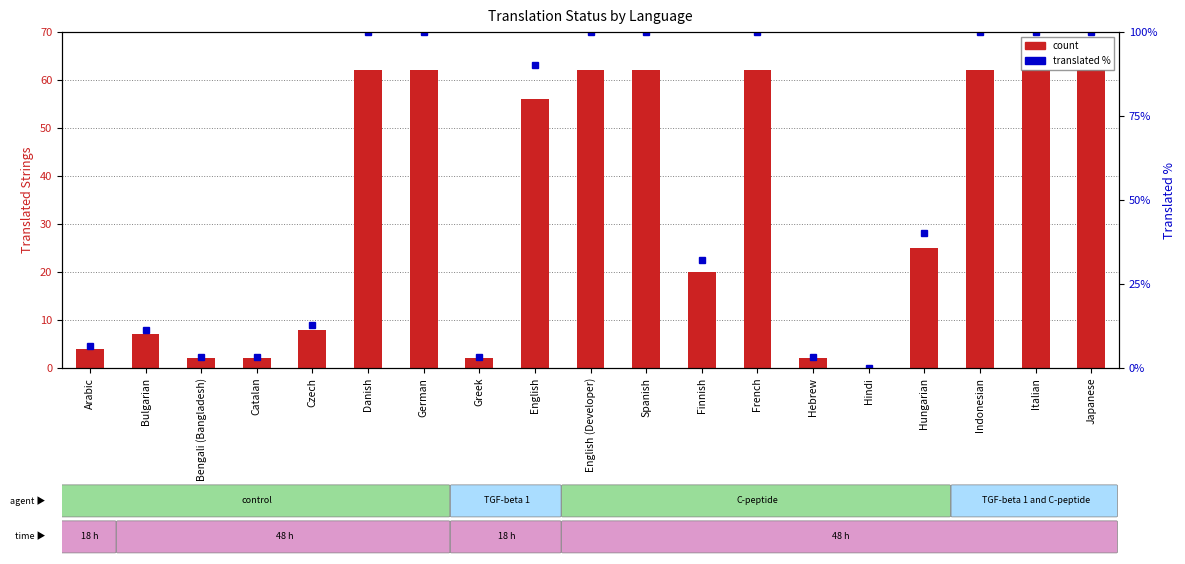

Rank the categories by translated % value from lowest to highest.

Hindi, Bengali (Bangladesh), Catalan, Greek, Hebrew, Arabic, Bulgarian, Czech, Finnish, Hungarian, English, Danish, German, English (Developer), Spanish, French, Indonesian, Italian, Japanese